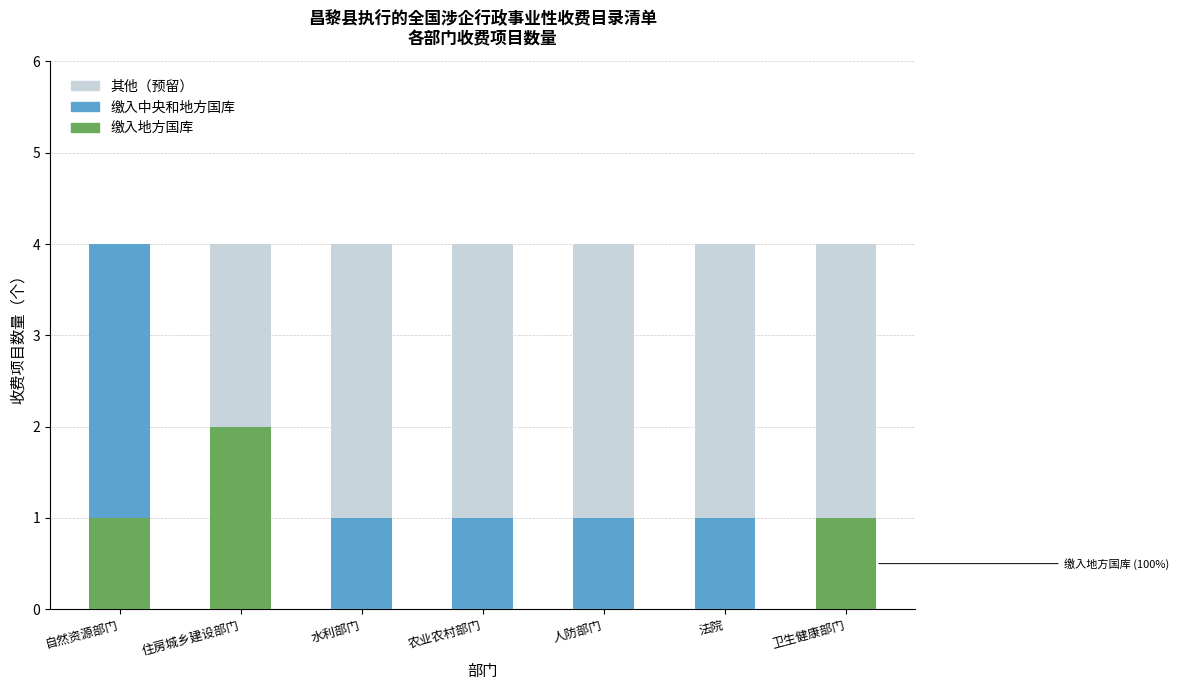

What is the total value across all series at 住房城乡建设部门?

4